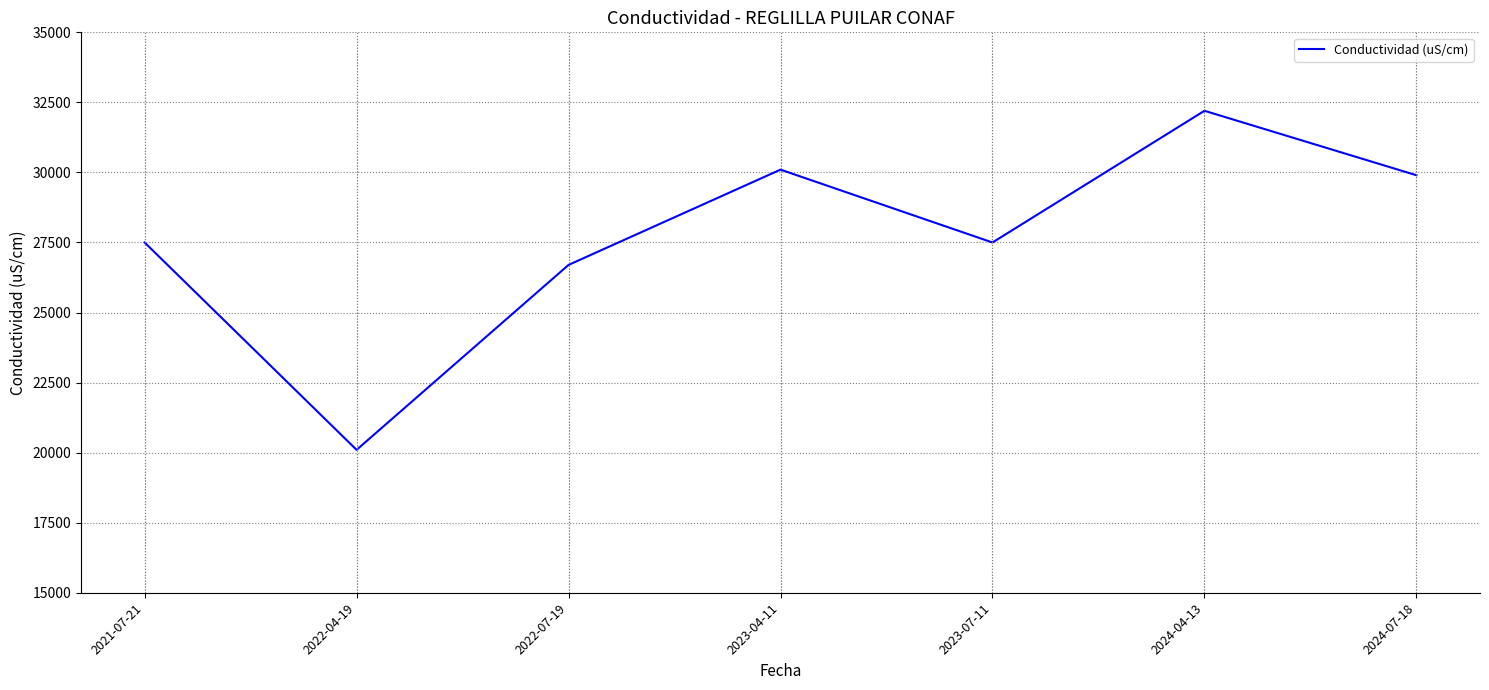

Between 2024-04-13 and 2023-04-11, which is larger?

2024-04-13